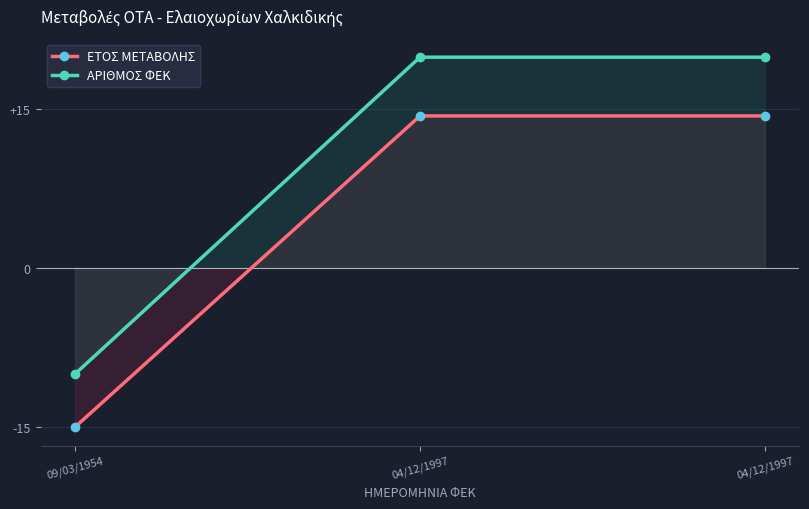

Between 09/03/1954 and 04/12/1997, which series saw the biggest shift?

ΑΡΙΘΜΟΣ ΦΕΚ